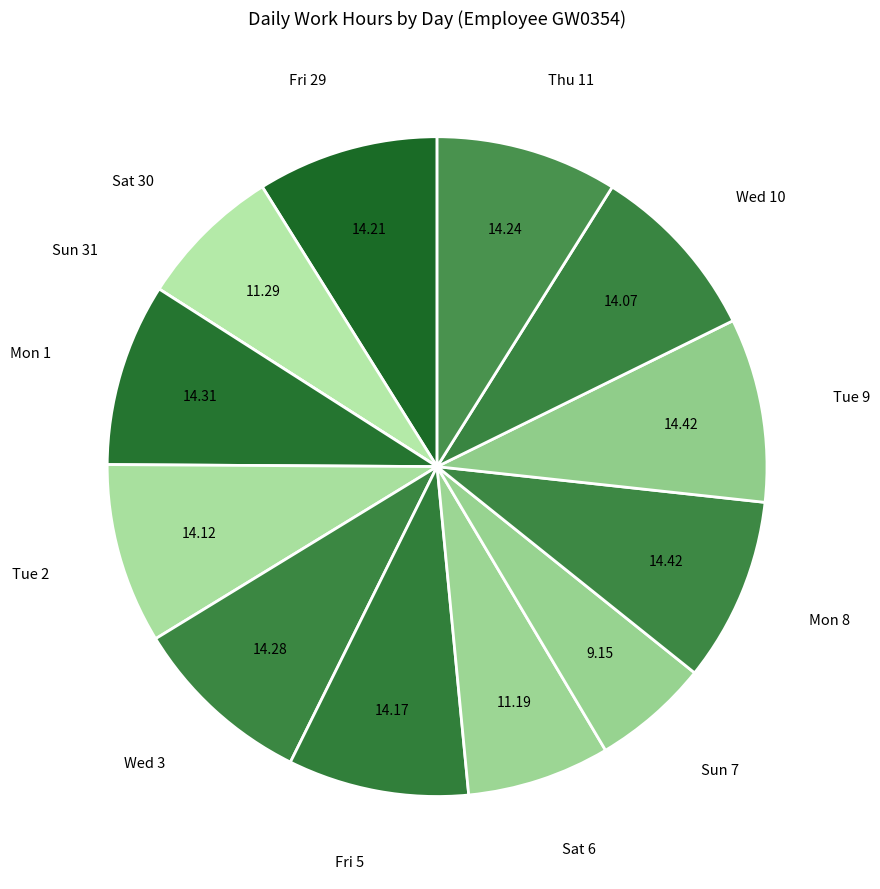

Is there any slice that represents more than half of the pie?

No